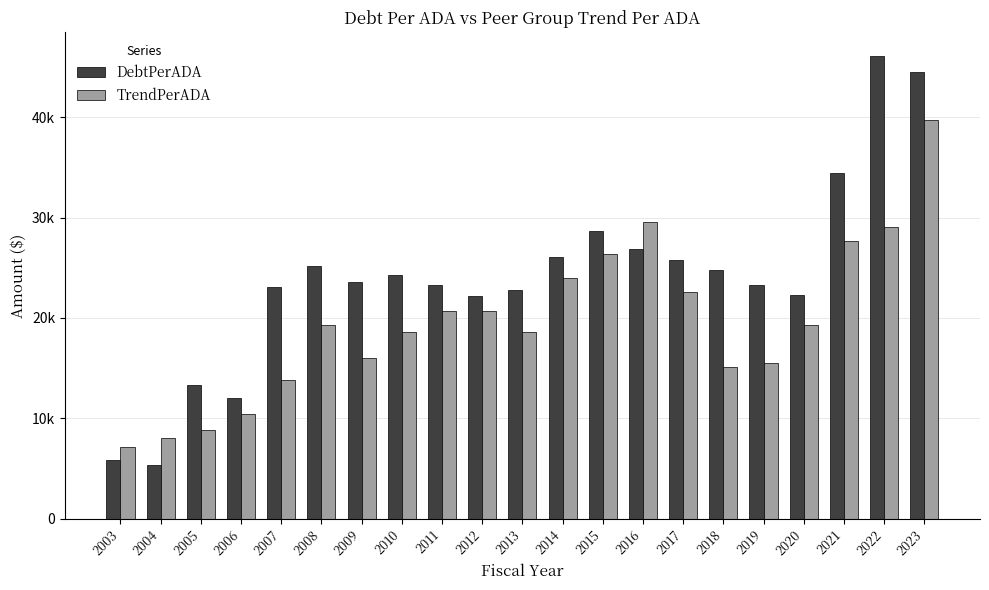

Is it true that TrendPerADA equals 10444.5 at 2006?

True